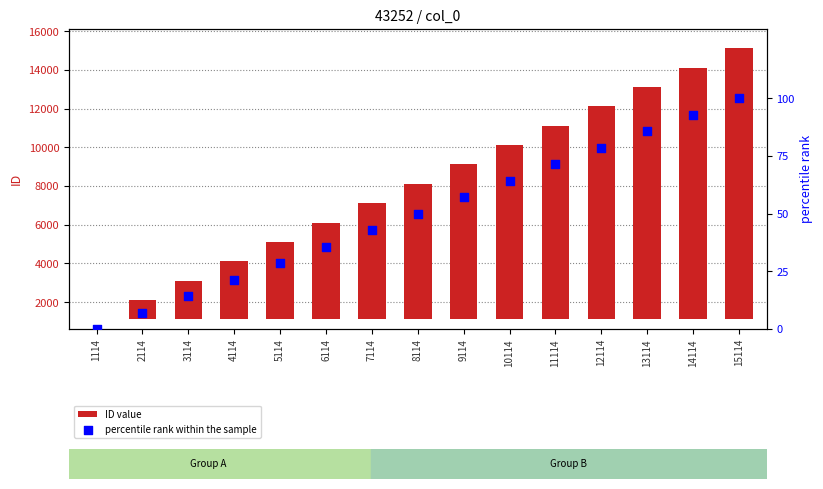

Which series has the largest Y range (max minus min)?

ID value